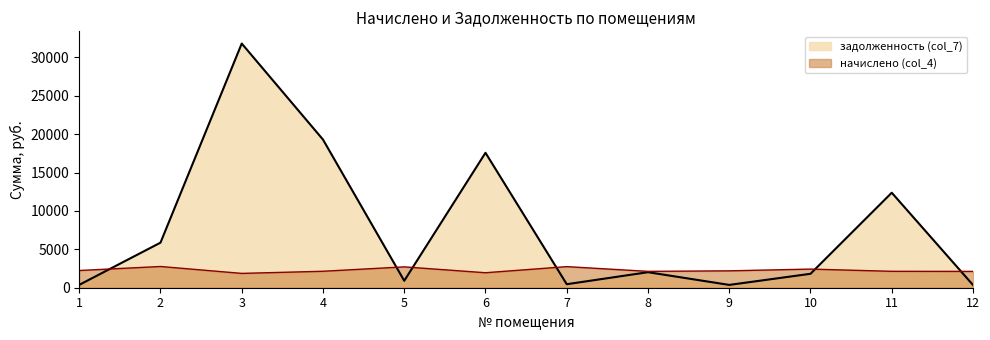

How many lines are shown in the chart?

2